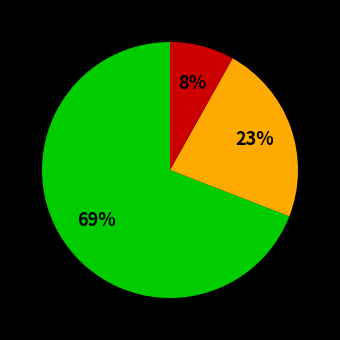

To the nearest percent, what is the difference between the largest and smallest slice percentages?

61%